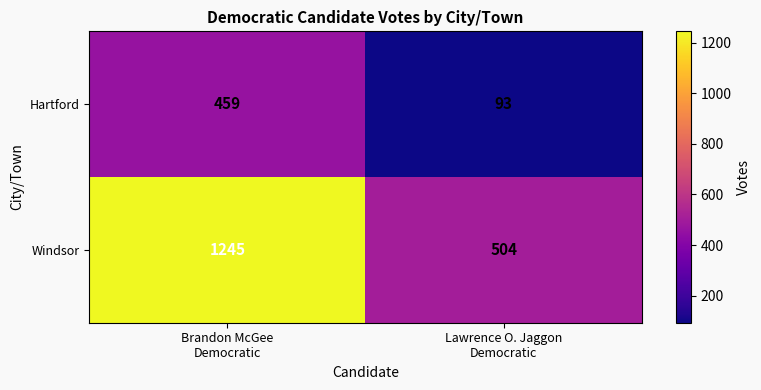

What is the sum of all Windsor values?

1749